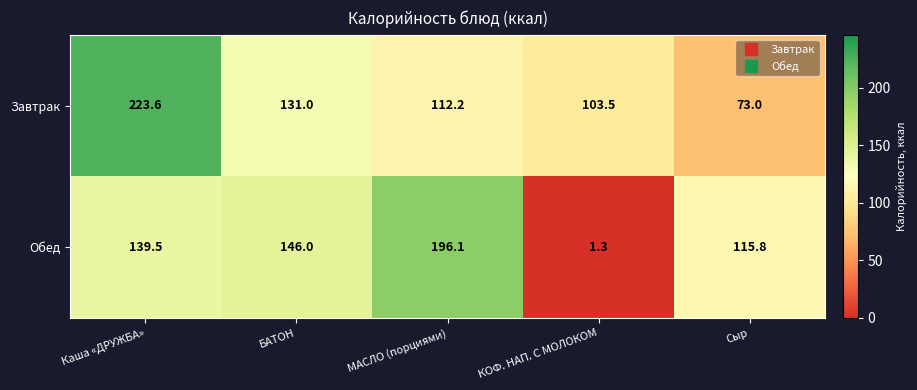

Rank the series by their average value, from lowest to highest.

Обед, Завтрак